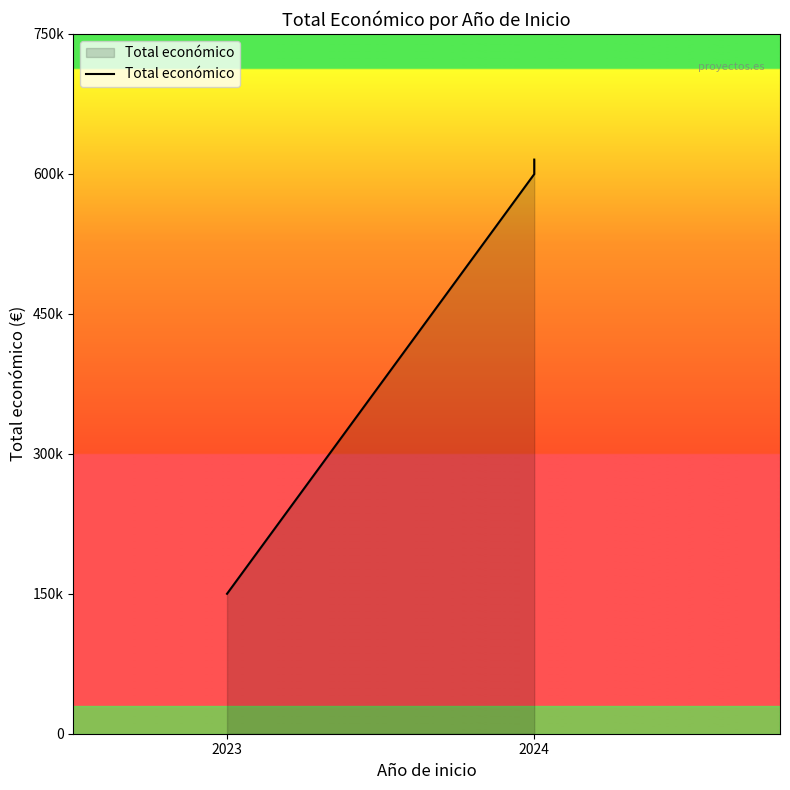

What is the value of the 1st point from the left?

150000